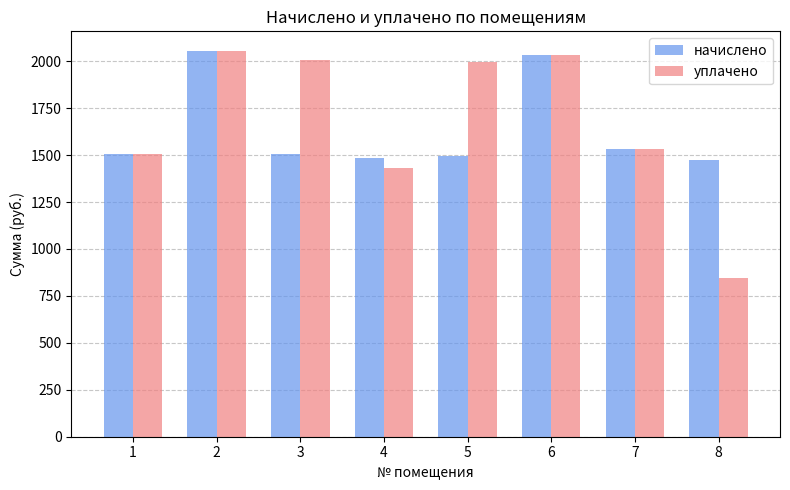

Is the value of начислено at 3 greater than the value of уплачено at 5?

No